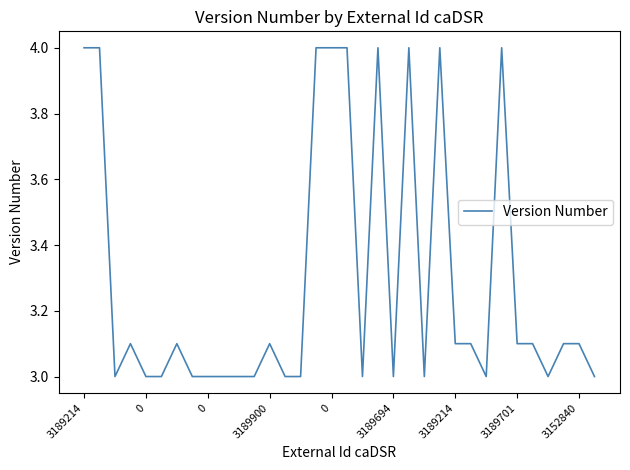

What is the smallest value displayed?

3.0